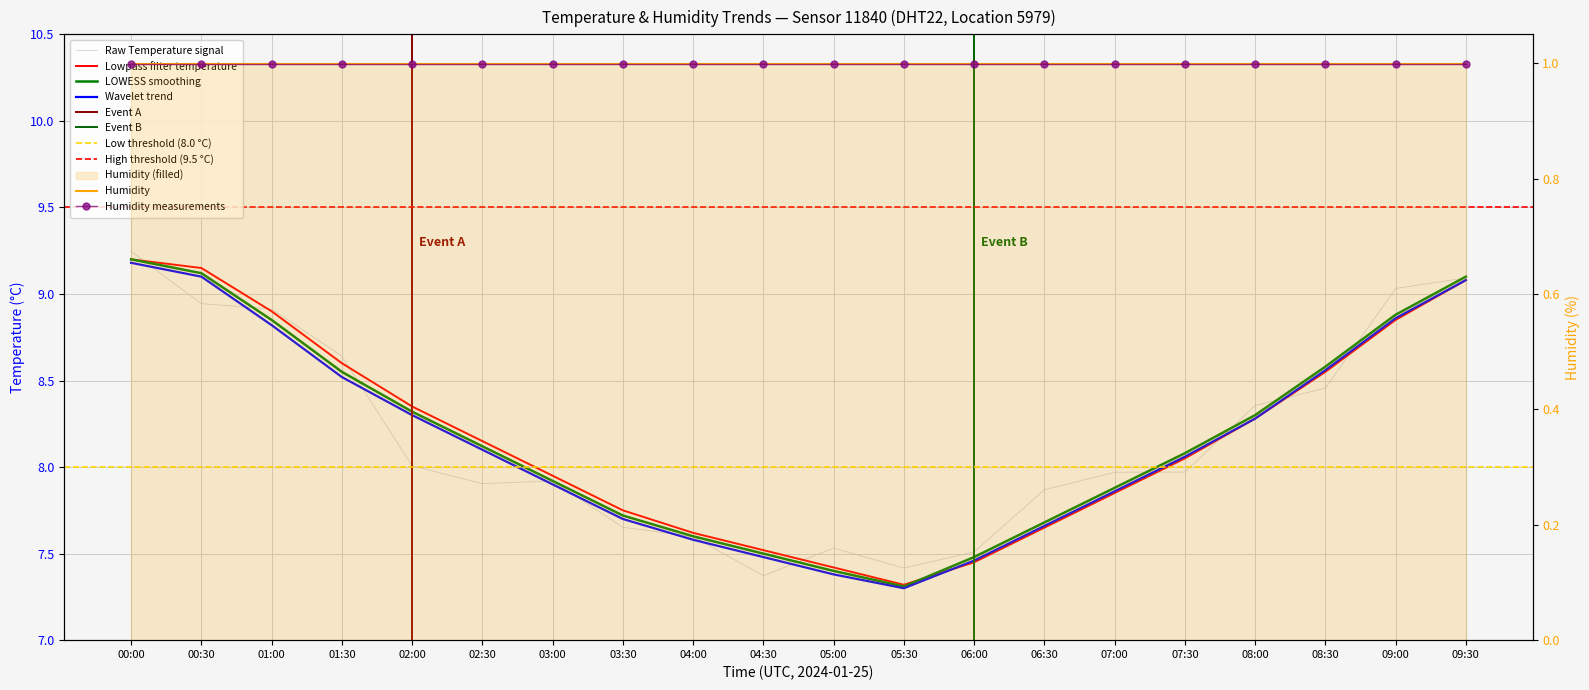

The temperature_lowpass series shows 8.2 at 02:30. True or false?

True